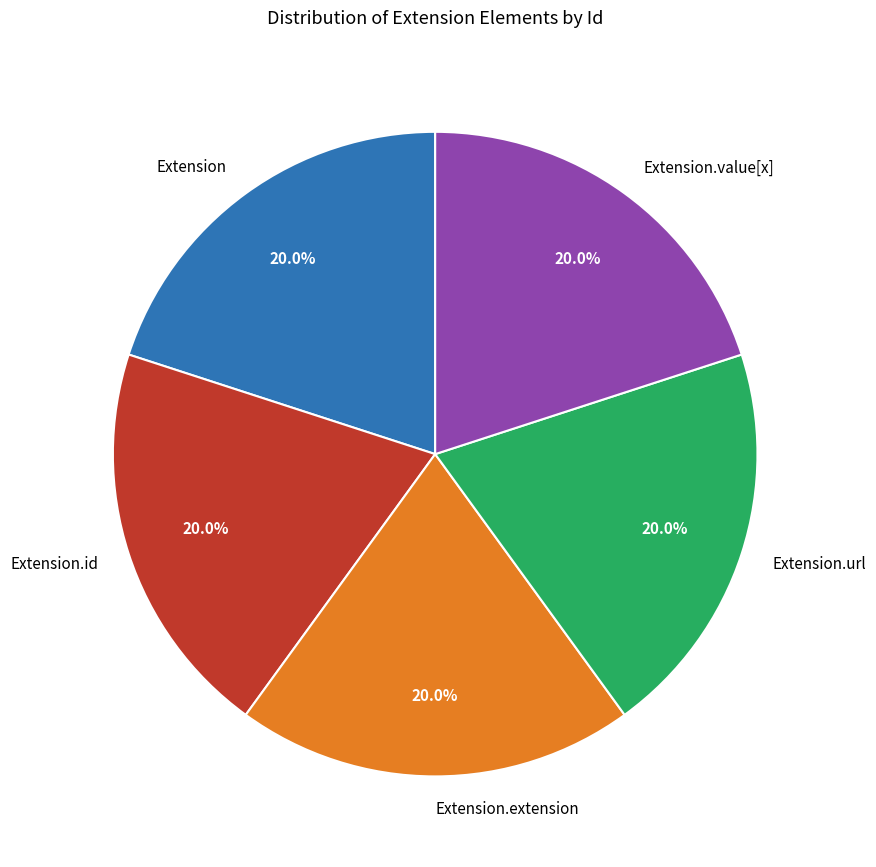

To the nearest percent, what portion does Extension.url represent?

20%